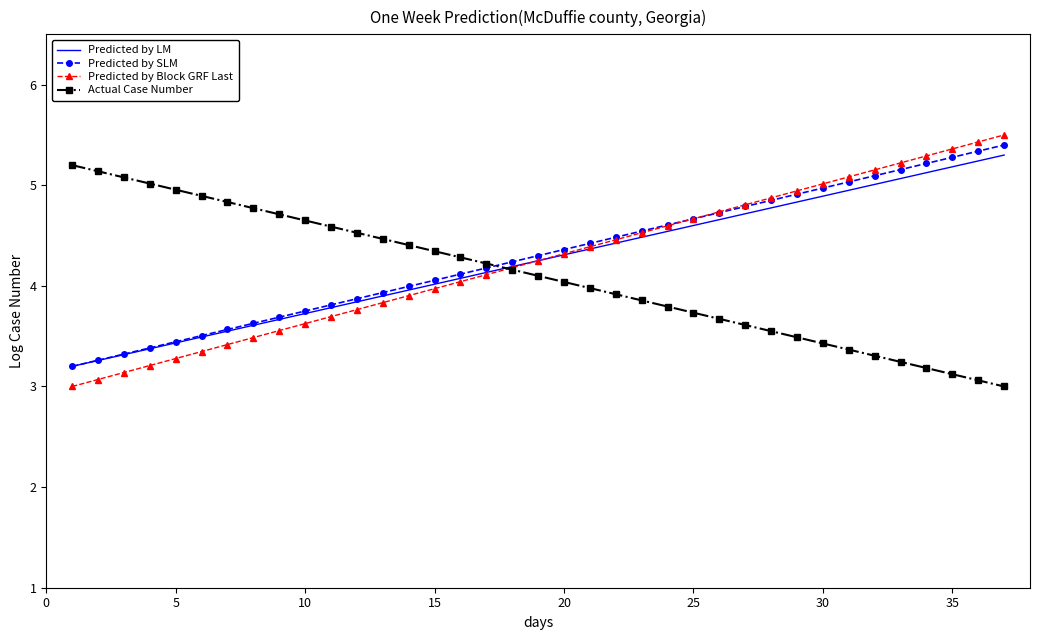

What is the maximum value shown in the chart?

5.5